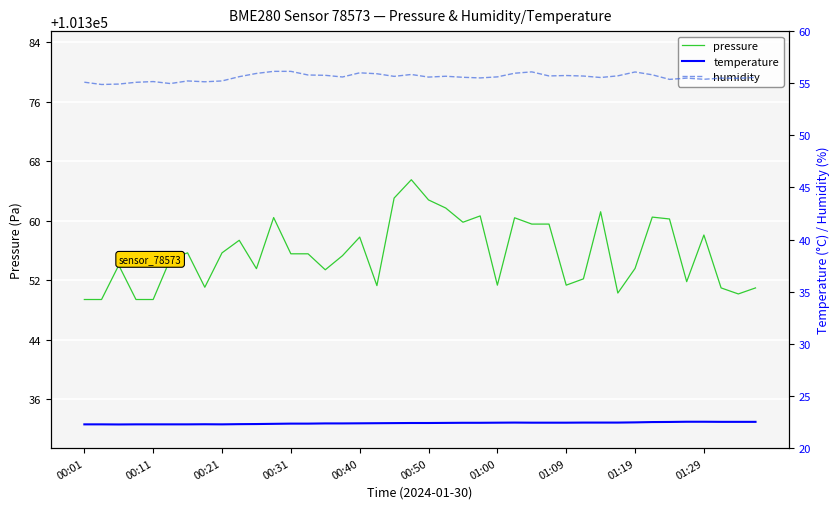

What is the lowest value of the pressure series?

101349.4